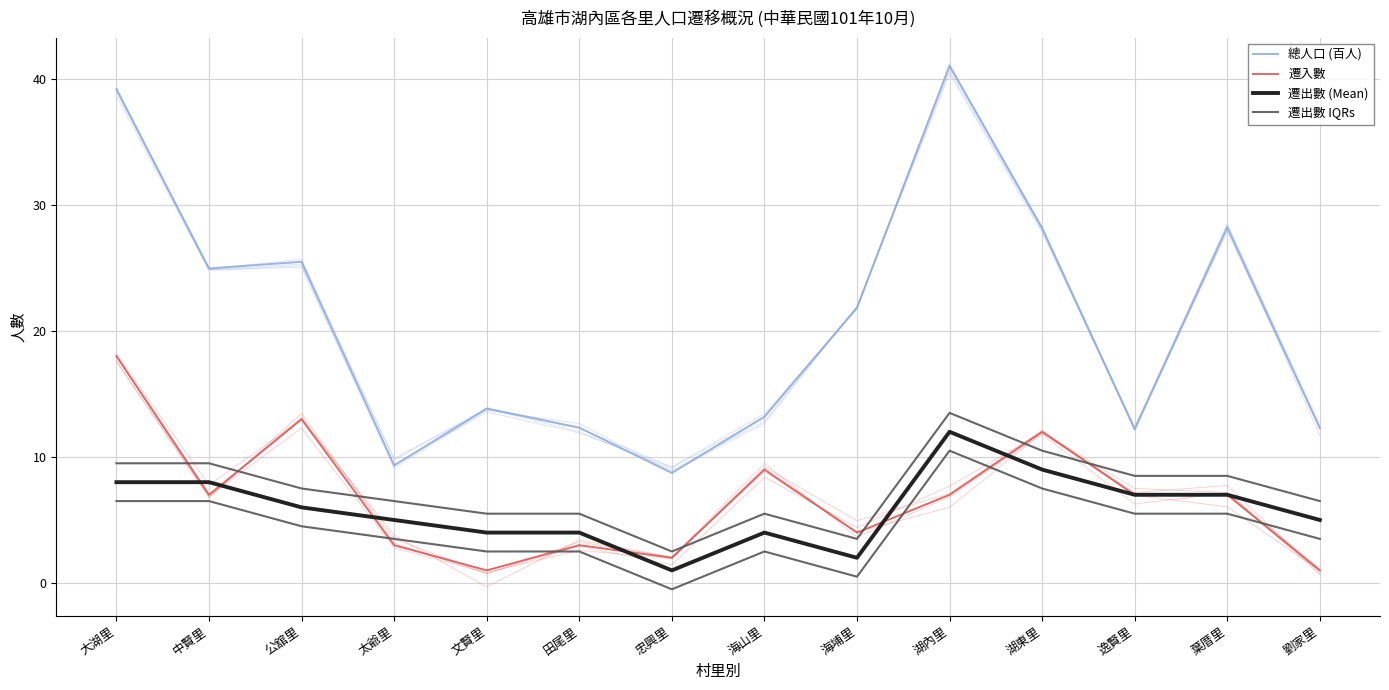

What is the sum of all 遷出數 (Mean) values?

82.0